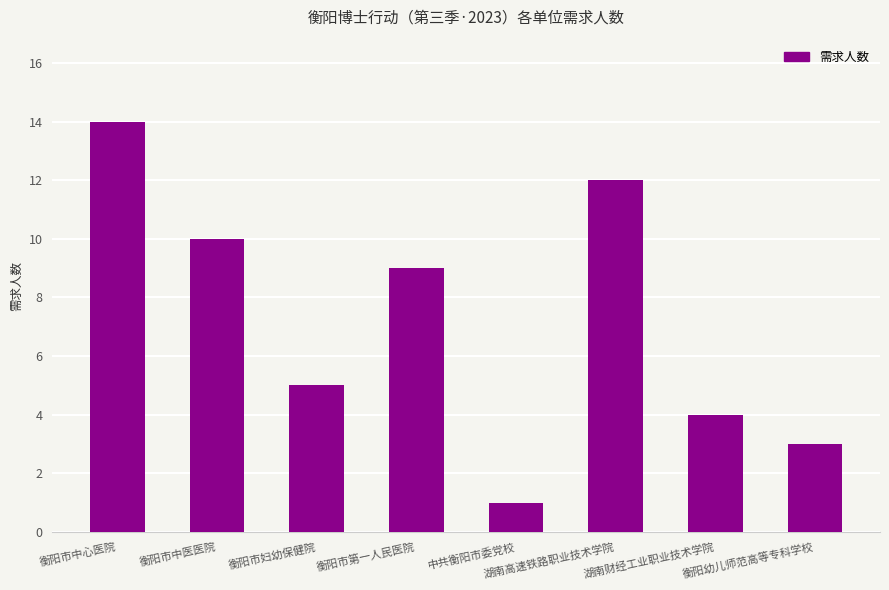

What is the value of the 8th bar from the left?

3